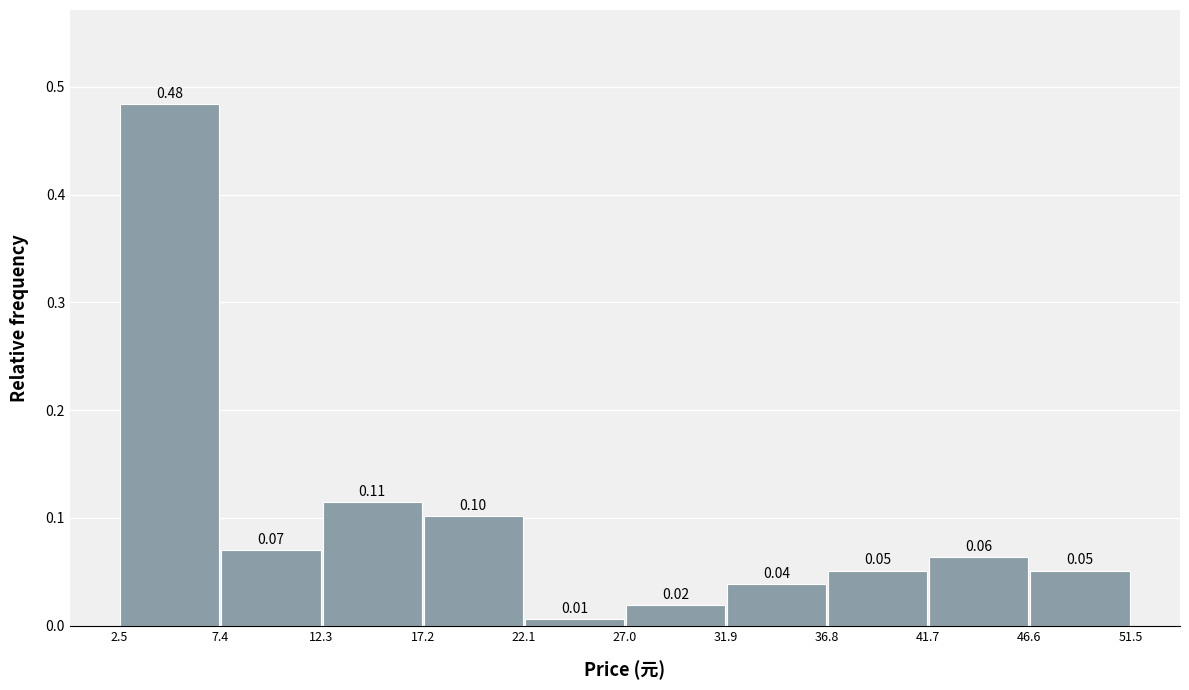

Over which range of the x-axis is the bar tallest?

2.5 to 7.4